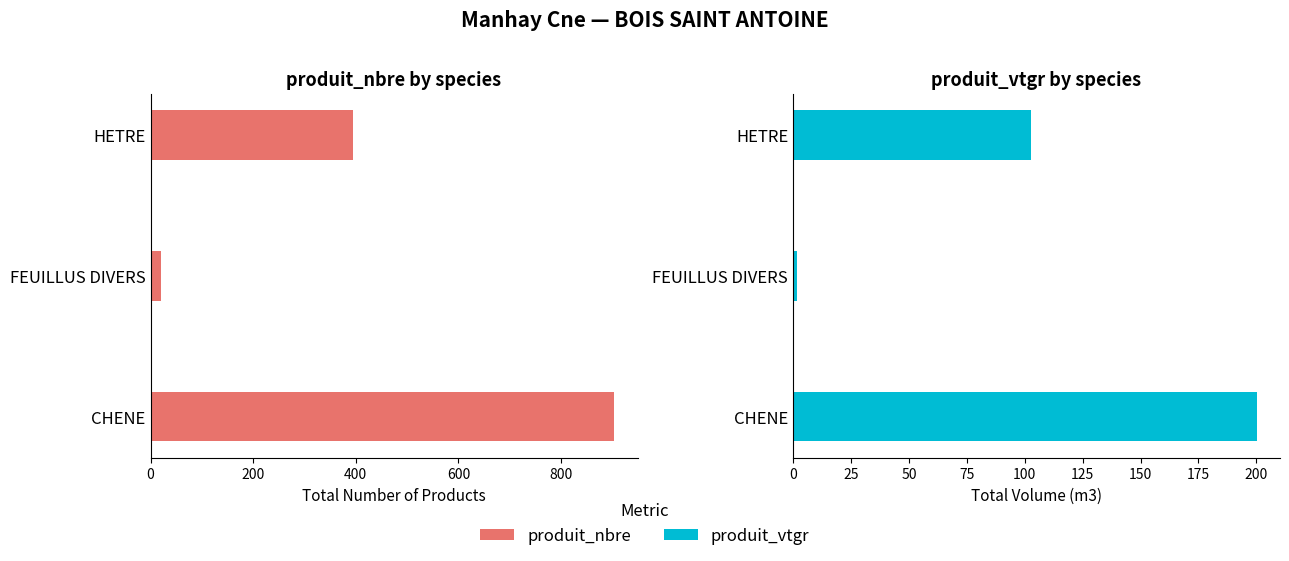

How many categories are shown in the chart?

3